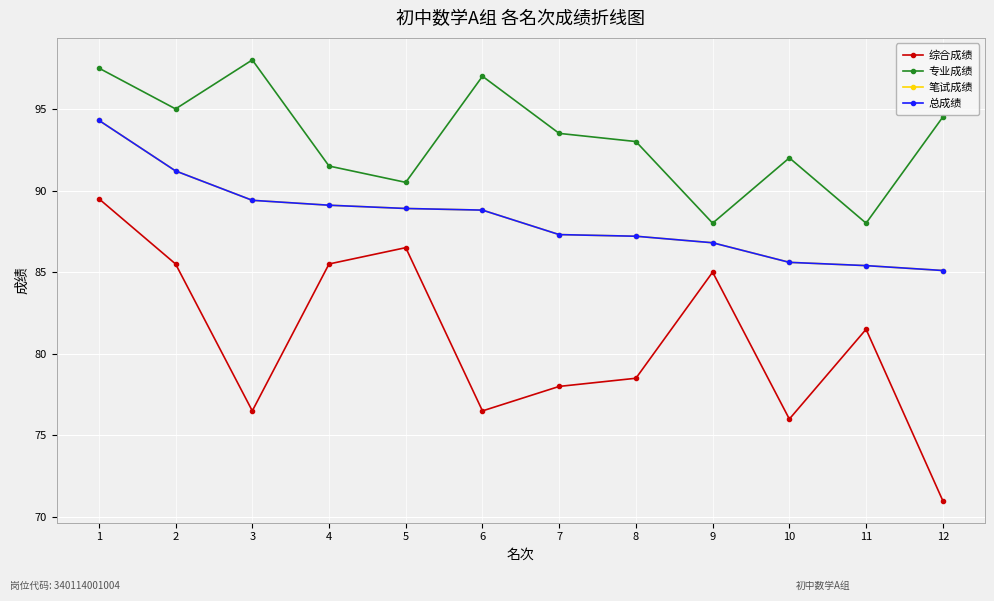

Which series changed the most between 1 and 7?

综合成绩